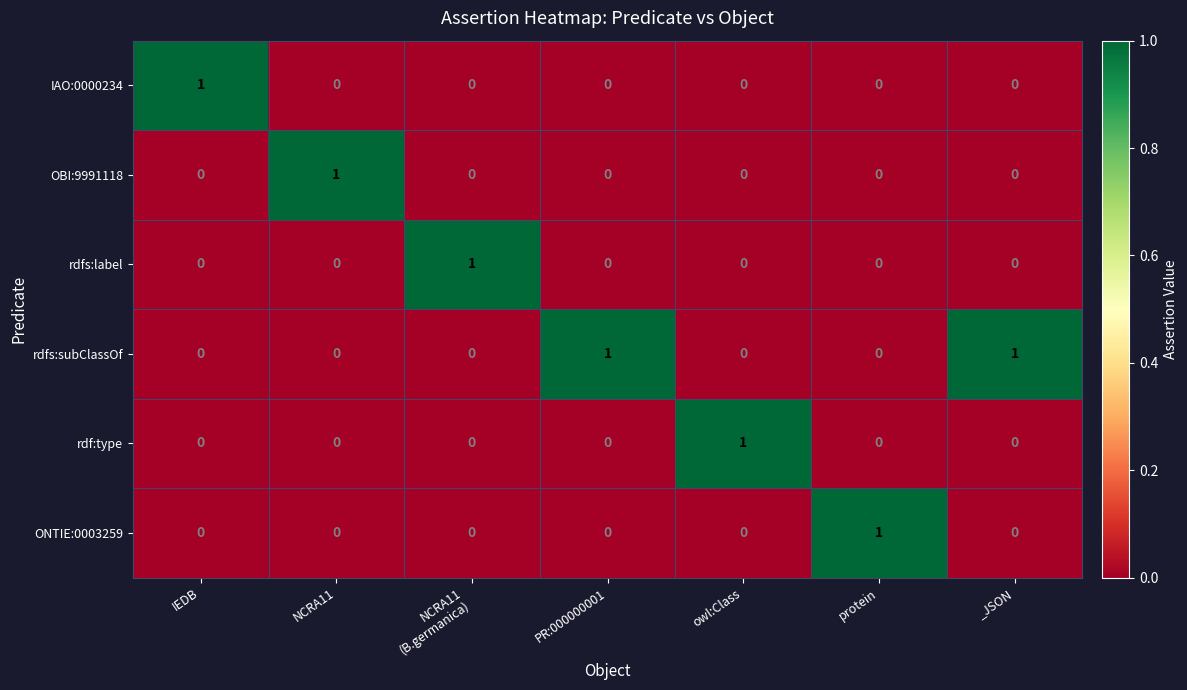

The rdfs:label series shows 0 at _JSON. True or false?

True